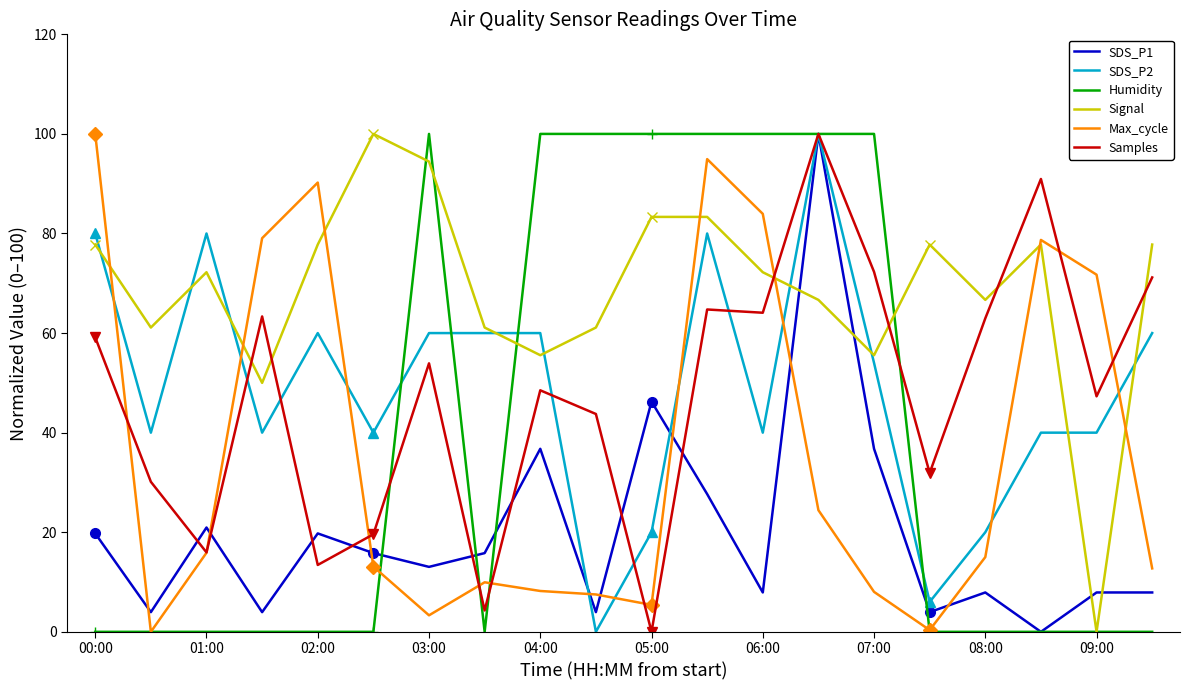

Which series has the widest spread of values?

SDS_P1